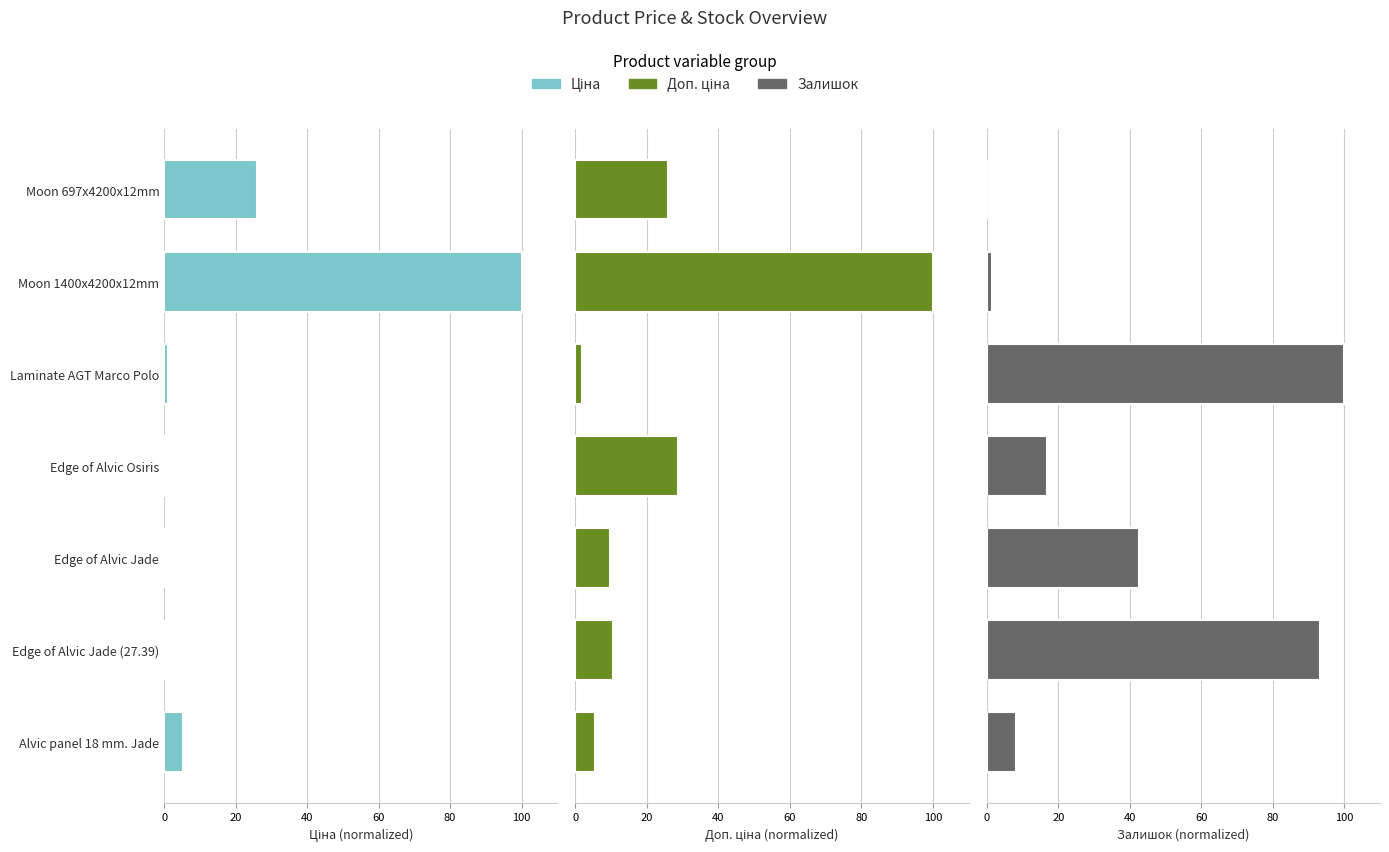

What is the difference between the highest and lowest values at Moon 1400x4200x12mm?

98.6